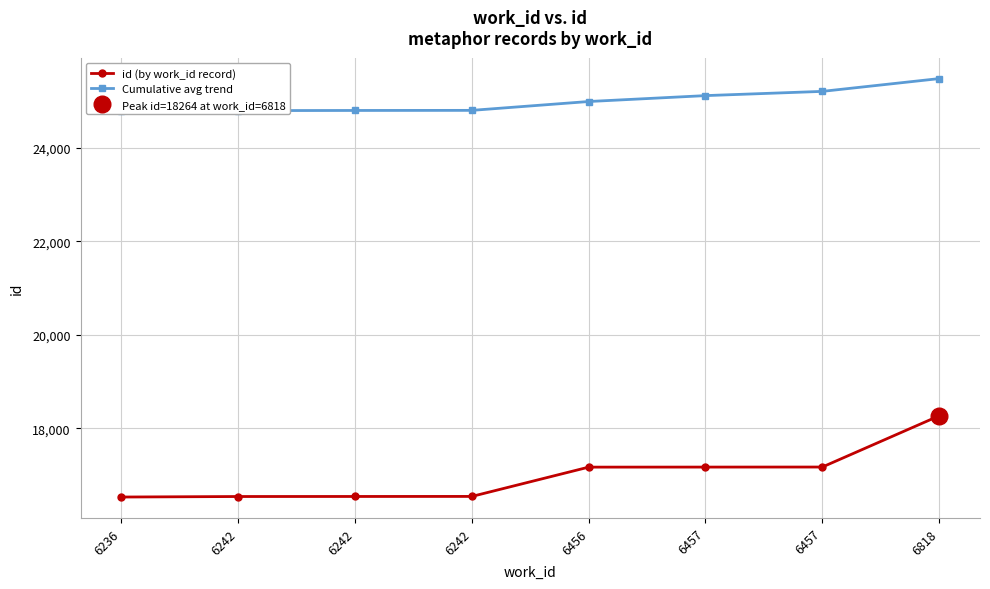

At which label does id (by work_id record) first exceed 17166?

6457